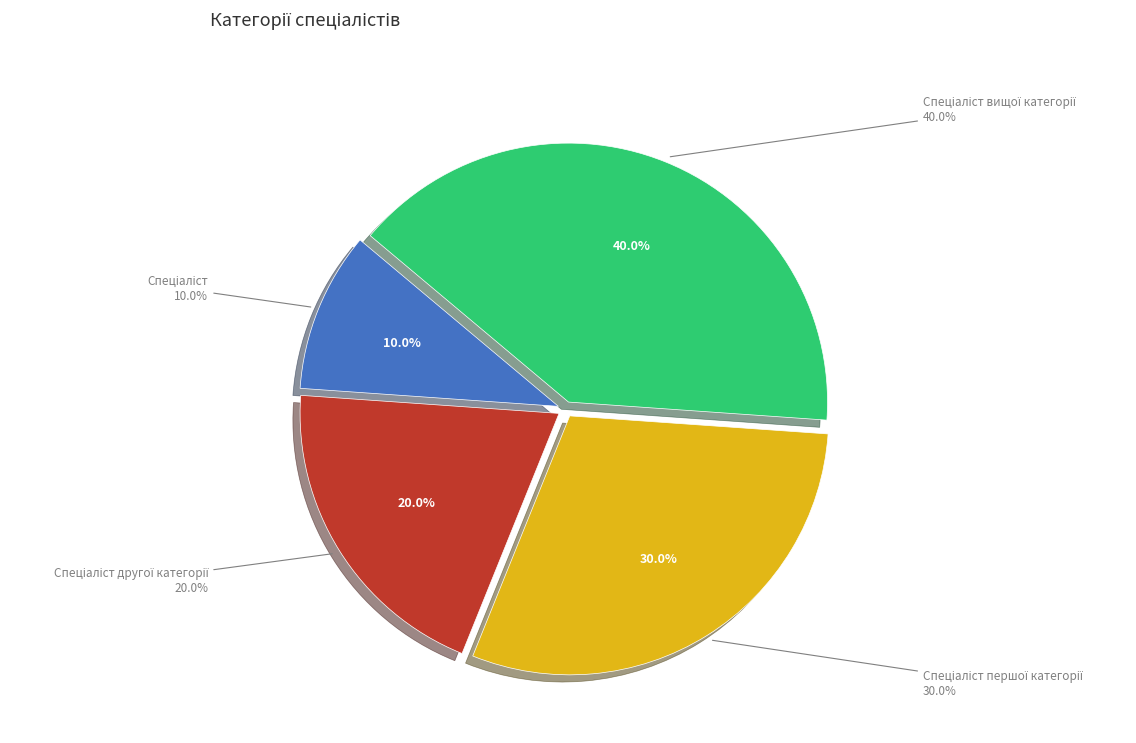

What is the largest slice in the pie chart?

Спеціаліст вищої категорії